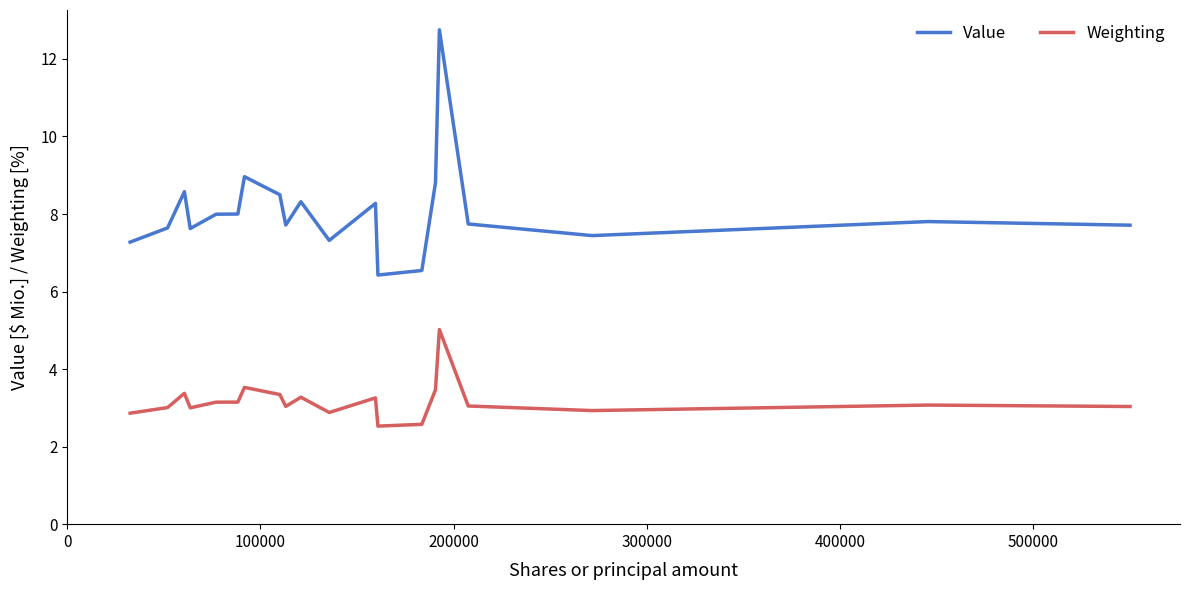

True or false: Value and Weighting intersect in this chart.

False